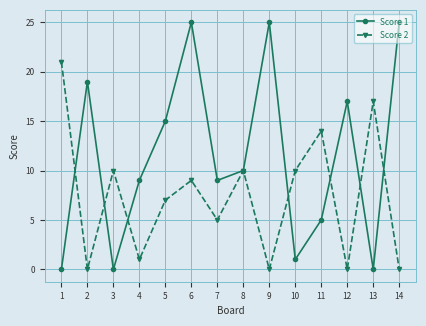

How many lines are shown in the chart?

2